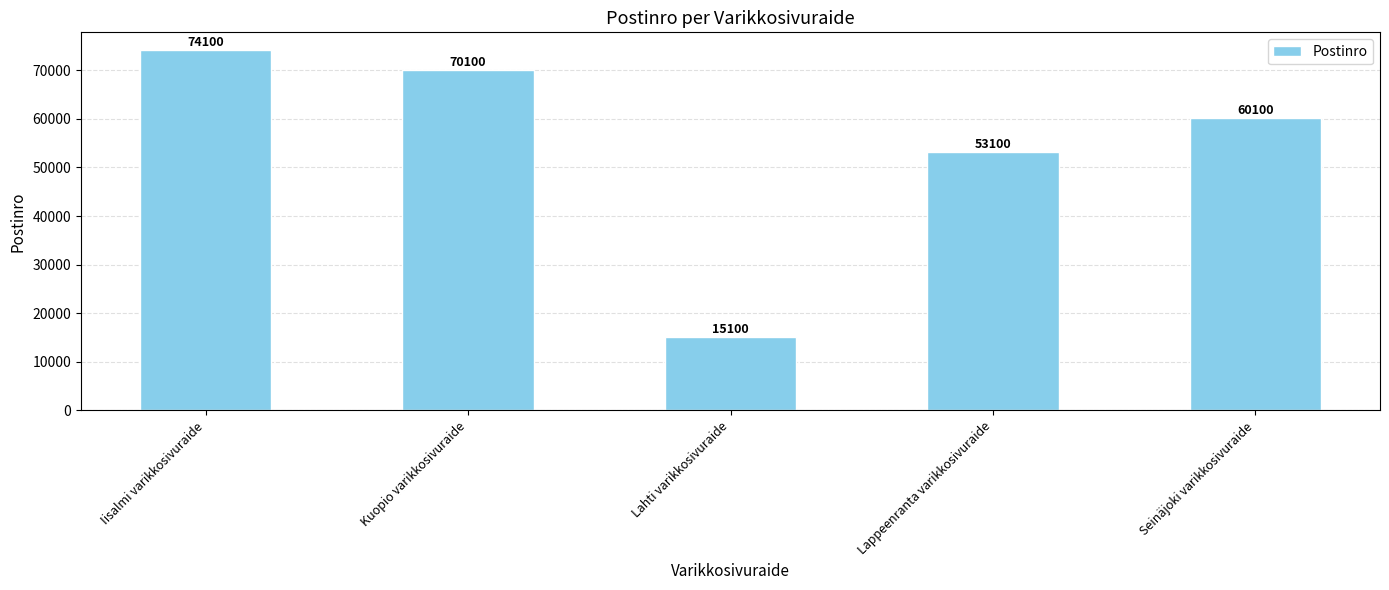

Does the chart contain stacked bars?

No